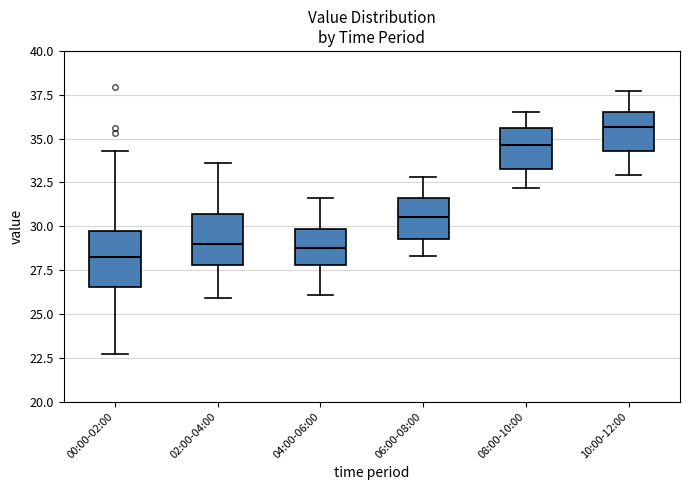

Where is the lower edge of the box for 00:00-02:00 on the y-axis? The values are not printed on the chart, so give them approximately, as read against the axis.

26.5